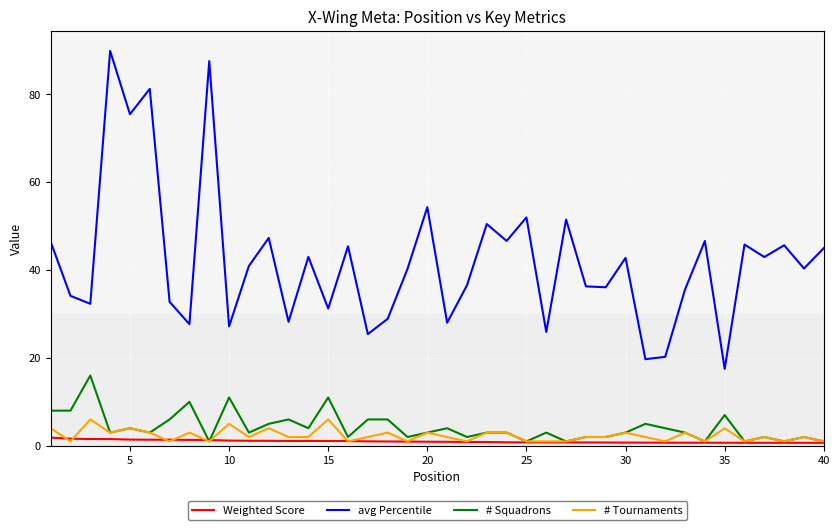

What are all the series names shown in the legend?

Weighted Score, avg Percentile, # Squadrons, # Tournaments